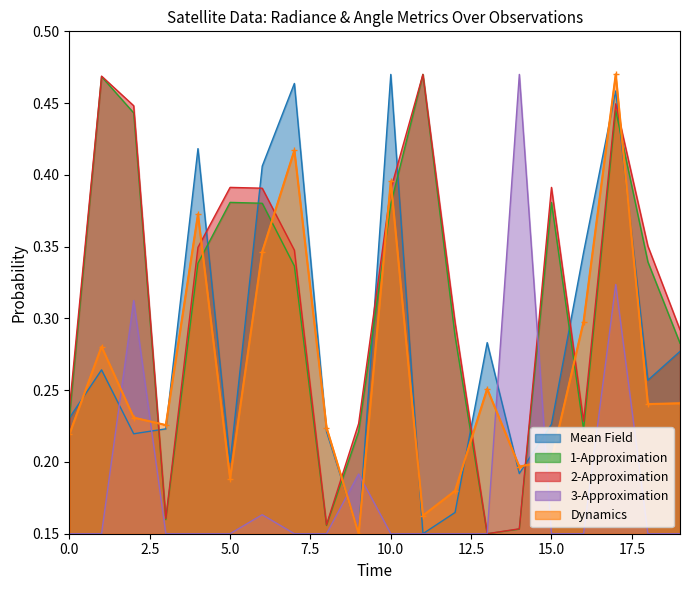

What is the total value across all series at 16?

1.2